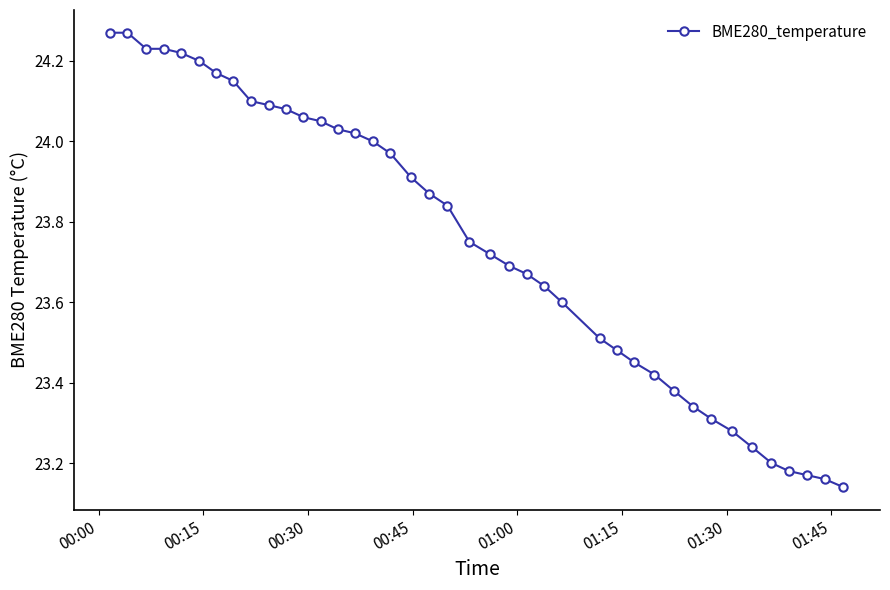

What is the sum of all values?

950.1